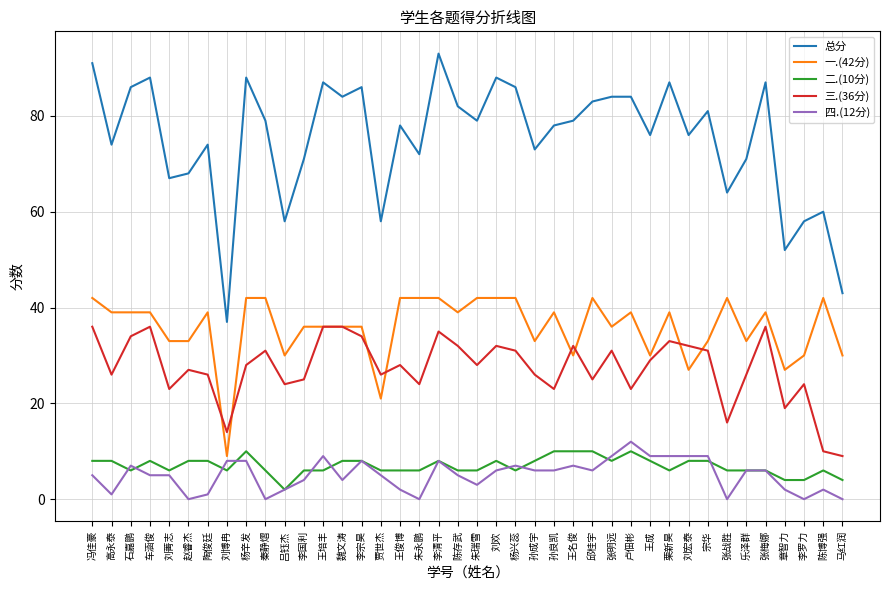

Reading left to right, extract all data points from this chart.

总分: 冯佳豪=91	高永泰=74	石嘉鹏=86	车涵俊=88	刘菁志=67	赵睿杰=68	陶俊廷=74	刘博冉=37	杨辛发=88	秦静熠=79	吕钰杰=58	李国利=71	王培丰=87	魏文涛=84	李宗昊=86	贾世杰=58	王俊博=78	朱永鹏=72	李清平=93	陈存武=82	朱瑞雪=79	刘欢=88	杨兴蕊=86	孙成宇=73	孙良凯=78	王名俊=79	邱桂宇=83	张明远=84	卢佃彬=84	王成=76	栗新昊=87	刘宏泰=76	宗华=81	张战胜=64	乐泽群=71	张梅娜=87	章智力=52	李罗力=58	陈博强=60	马红润=43
一.(42分): 冯佳豪=42	高永泰=39	石嘉鹏=39	车涵俊=39	刘菁志=33	赵睿杰=33	陶俊廷=39	刘博冉=9	杨辛发=42	秦静熠=42	吕钰杰=30	李国利=36	王培丰=36	魏文涛=36	李宗昊=36	贾世杰=21	王俊博=42	朱永鹏=42	李清平=42	陈存武=39	朱瑞雪=42	刘欢=42	杨兴蕊=42	孙成宇=33	孙良凯=39	王名俊=30	邱桂宇=42	张明远=36	卢佃彬=39	王成=30	栗新昊=39	刘宏泰=27	宗华=33	张战胜=42	乐泽群=33	张梅娜=39	章智力=27	李罗力=30	陈博强=42	马红润=30
二.(10分): 冯佳豪=8	高永泰=8	石嘉鹏=6	车涵俊=8	刘菁志=6	赵睿杰=8	陶俊廷=8	刘博冉=6	杨辛发=10	秦静熠=6	吕钰杰=2	李国利=6	王培丰=6	魏文涛=8	李宗昊=8	贾世杰=6	王俊博=6	朱永鹏=6	李清平=8	陈存武=6	朱瑞雪=6	刘欢=8	杨兴蕊=6	孙成宇=8	孙良凯=10	王名俊=10	邱桂宇=10	张明远=8	卢佃彬=10	王成=8	栗新昊=6	刘宏泰=8	宗华=8	张战胜=6	乐泽群=6	张梅娜=6	章智力=4	李罗力=4	陈博强=6	马红润=4
三.(36分): 冯佳豪=36	高永泰=26	石嘉鹏=34	车涵俊=36	刘菁志=23	赵睿杰=27	陶俊廷=26	刘博冉=14	杨辛发=28	秦静熠=31	吕钰杰=24	李国利=25	王培丰=36	魏文涛=36	李宗昊=34	贾世杰=26	王俊博=28	朱永鹏=24	李清平=35	陈存武=32	朱瑞雪=28	刘欢=32	杨兴蕊=31	孙成宇=26	孙良凯=23	王名俊=32	邱桂宇=25	张明远=31	卢佃彬=23	王成=29	栗新昊=33	刘宏泰=32	宗华=31	张战胜=16	乐泽群=26	张梅娜=36	章智力=19	李罗力=24	陈博强=10	马红润=9
四.(12分): 冯佳豪=5	高永泰=1	石嘉鹏=7	车涵俊=5	刘菁志=5	赵睿杰=0	陶俊廷=1	刘博冉=8	杨辛发=8	秦静熠=0	吕钰杰=2	李国利=4	王培丰=9	魏文涛=4	李宗昊=8	贾世杰=5	王俊博=2	朱永鹏=0	李清平=8	陈存武=5	朱瑞雪=3	刘欢=6	杨兴蕊=7	孙成宇=6	孙良凯=6	王名俊=7	邱桂宇=6	张明远=9	卢佃彬=12	王成=9	栗新昊=9	刘宏泰=9	宗华=9	张战胜=0	乐泽群=6	张梅娜=6	章智力=2	李罗力=0	陈博强=2	马红润=0